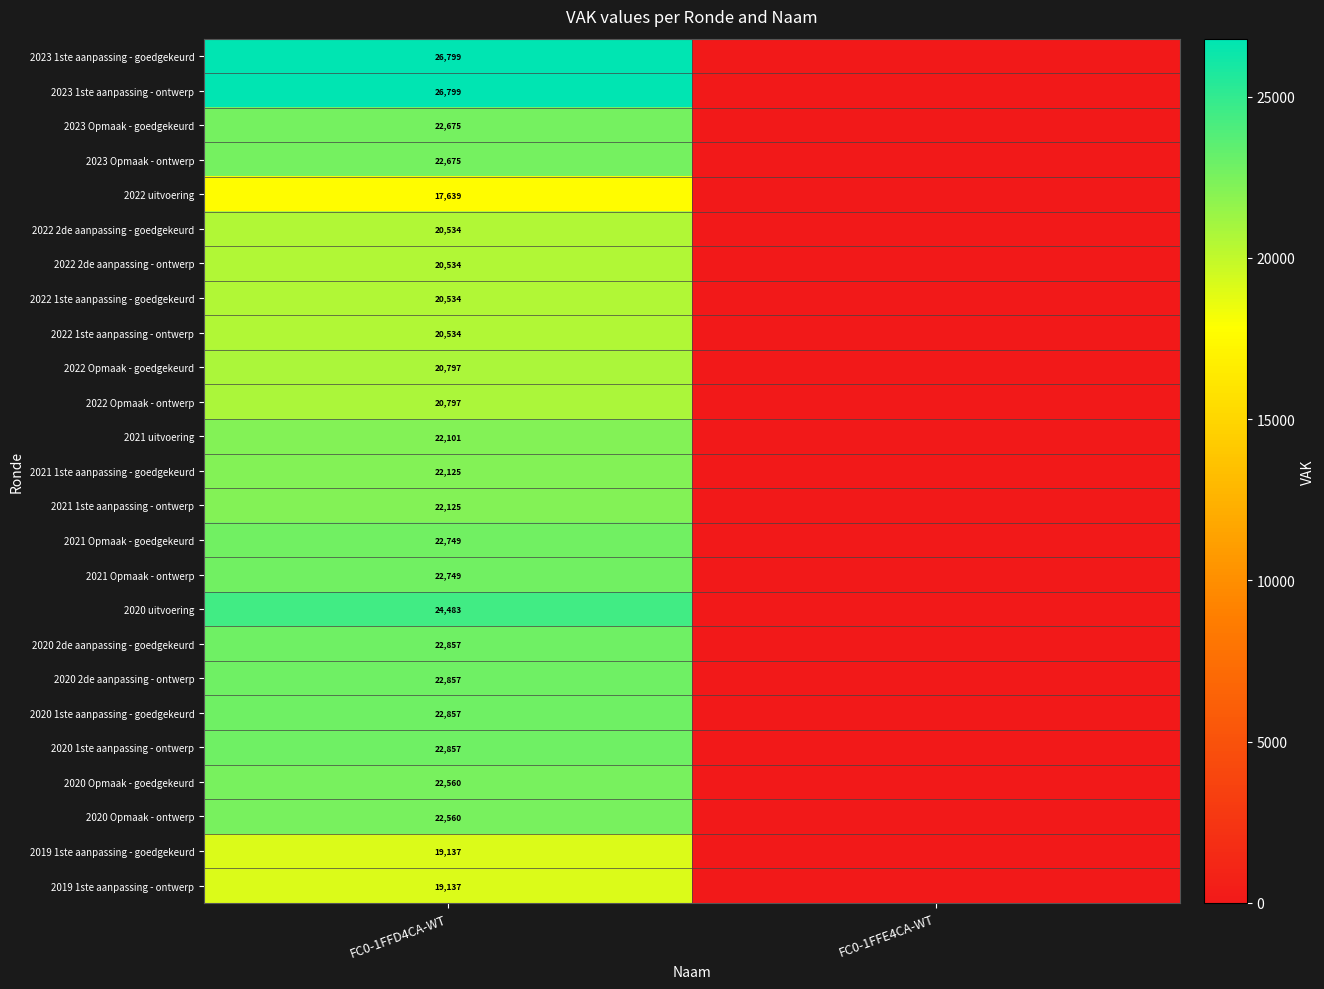

The 2022 uitvoering series shows 17639 at FC0-1FFD4CA-WT. True or false?

True